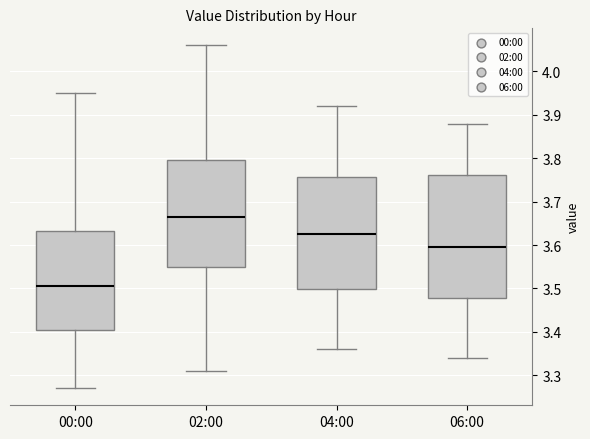

Reading left to right, transcribe this box plot: for each box, give where its median line is, the range the box spans, and where its two whiskers end, as read against the y-axis. The values are not printed on the chart, so give them approximately, as read against the axis.

00:00: median 3.51, box 3.41 to 3.63, whiskers 3.27 to 3.95
02:00: median 3.67, box 3.55 to 3.80, whiskers 3.31 to 4.06
04:00: median 3.63, box 3.50 to 3.76, whiskers 3.36 to 3.92
06:00: median 3.60, box 3.48 to 3.76, whiskers 3.34 to 3.88